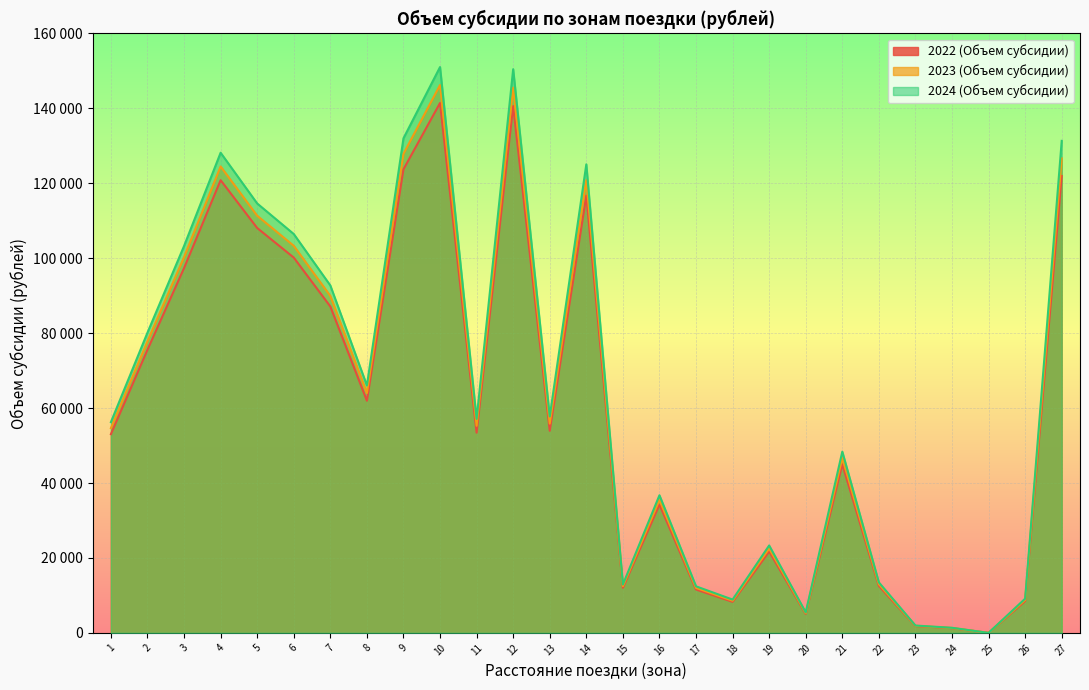

At which label does 2022 (Объем субсидии) reach its minimum?

25